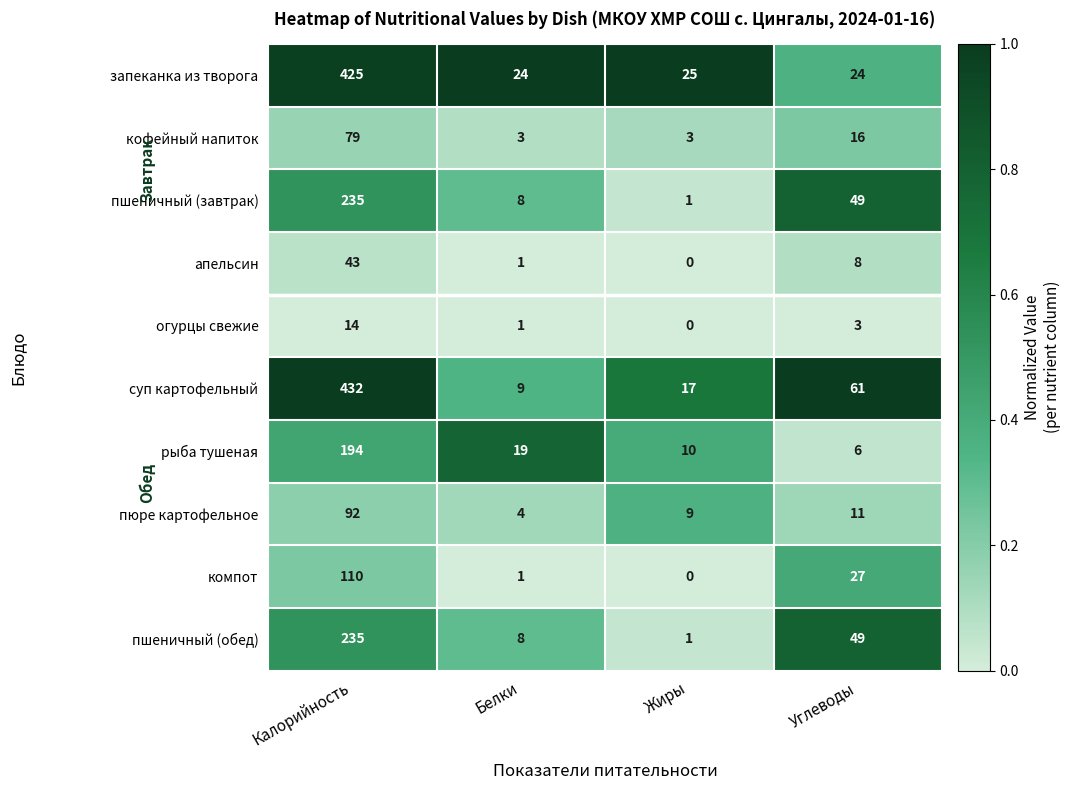

At how many categories does at least one series exceed 0?

4